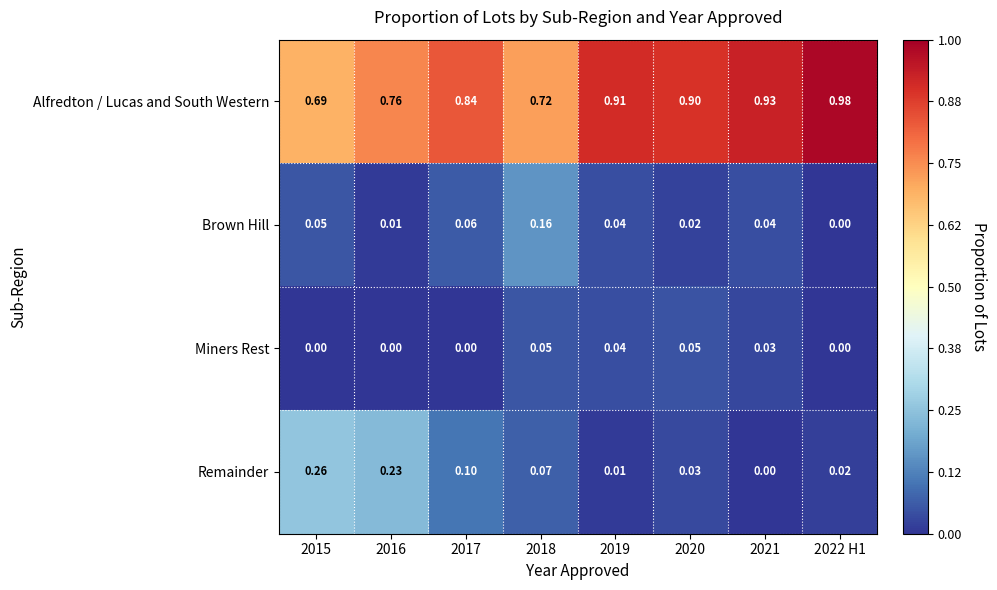

Rank the series by their maximum value, from highest to lowest.

Alfredton / Lucas and South Western, Remainder, Brown Hill, Miners Rest